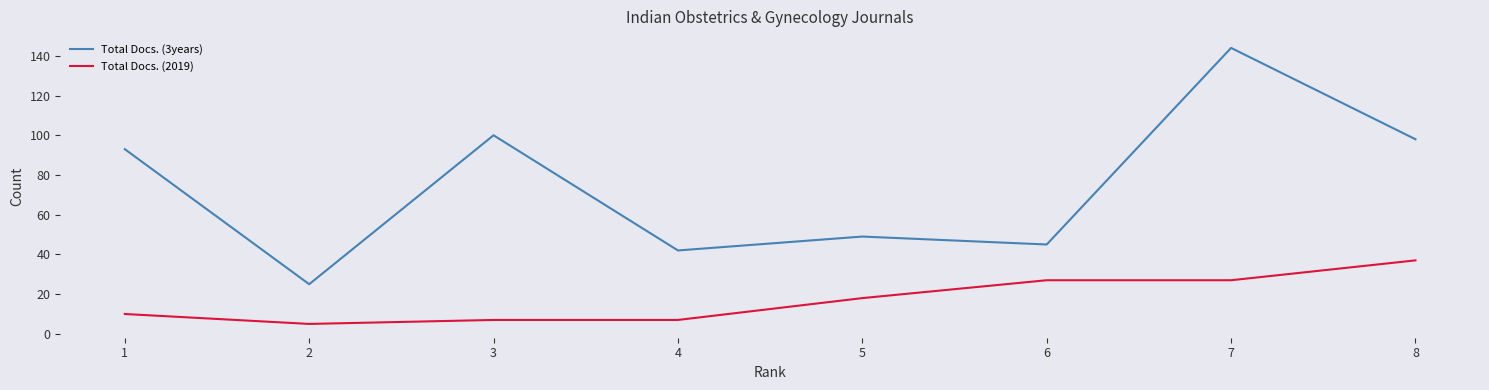

Is it true that Total Docs. (3years) equals 142 at 1?

False